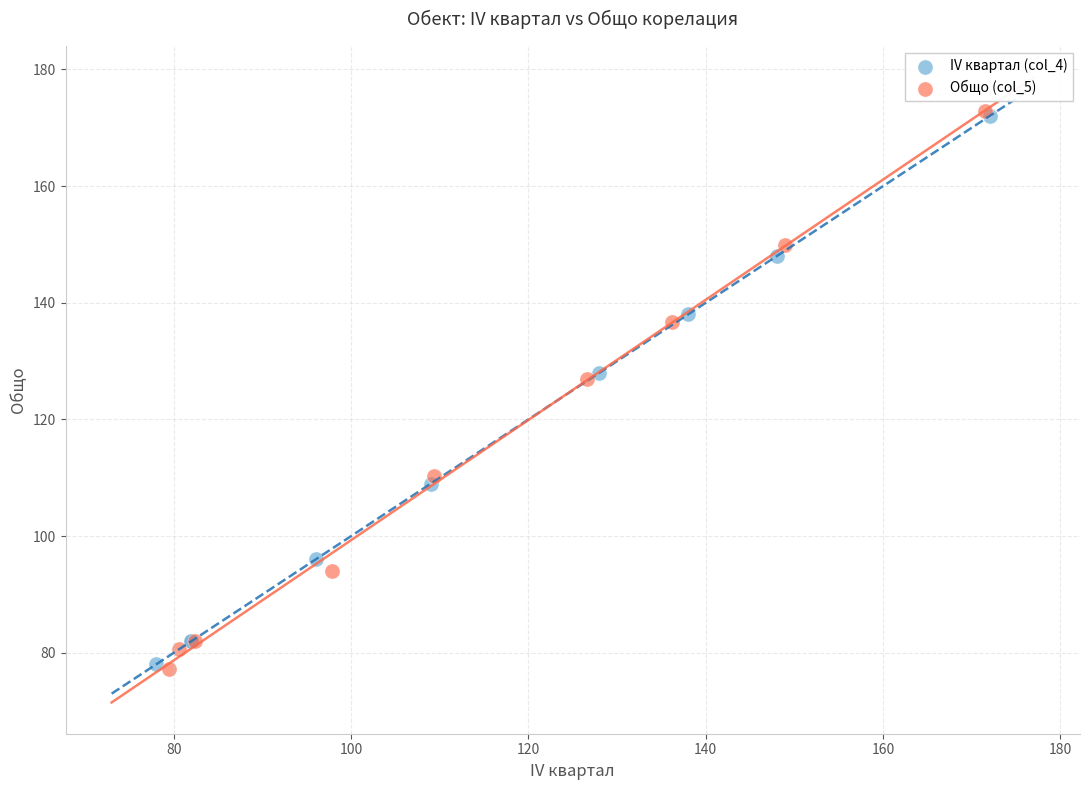

Which series has the largest Y range (max minus min)?

Общо (col_5)